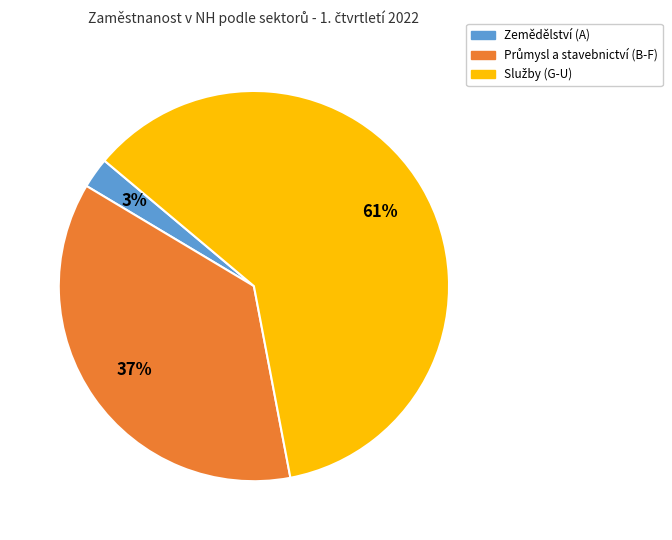

To the nearest percent, what percentage of the pie is Zemědělství (A)?

3%